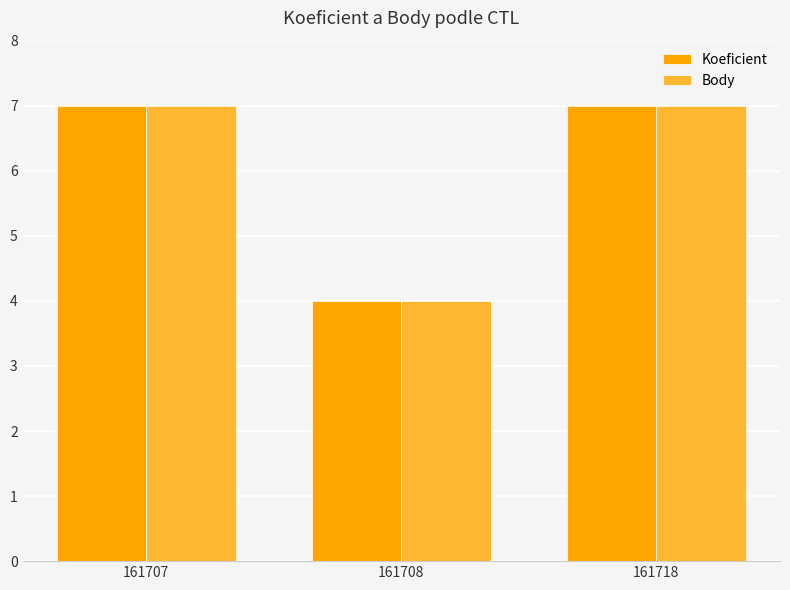

Where is Body nearest to the value 5?

161708